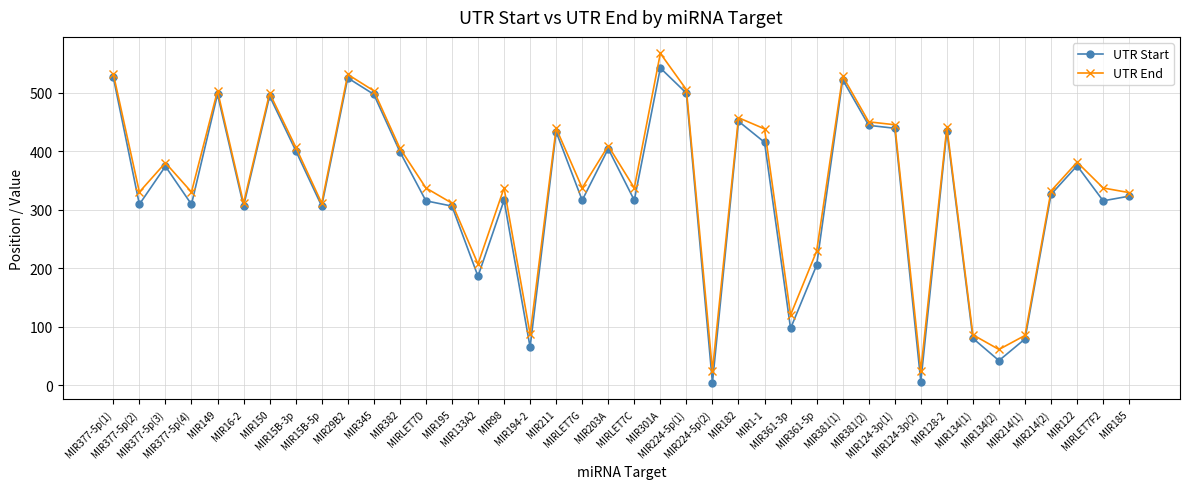

True or false: UTR Start and UTR End cross at least once.

False